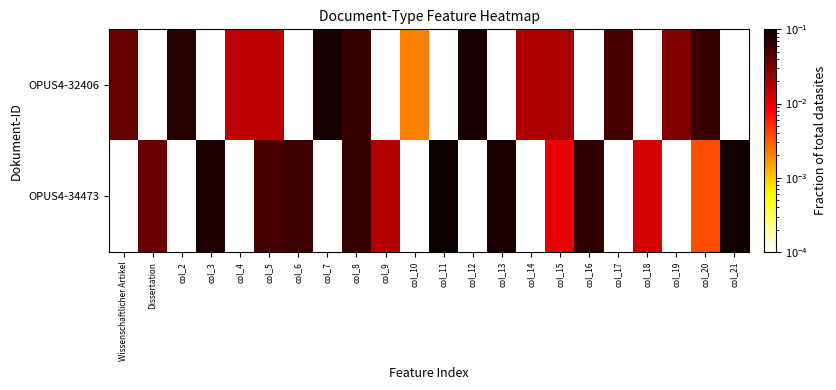

Reading left to right, list all the values displayed in this chart.

OPUS4-32406: Wissenschaftlicher Artikel=0.0	Dissertation=0.0	col_2=0.1	col_3=0.0	col_4=0.0	col_5=0.0	col_6=0.0	col_7=0.1	col_8=0.1	col_9=0.0	col_10=0.0	col_11=0.0	col_12=0.1	col_13=0.0	col_14=0.0	col_15=0.0	col_16=0.0	col_17=0.1	col_18=0.0	col_19=0.0	col_20=0.1	col_21=0.0
OPUS4-34473: Wissenschaftlicher Artikel=0.0	Dissertation=0.0	col_2=0.0	col_3=0.1	col_4=0.0	col_5=0.1	col_6=0.1	col_7=0.0	col_8=0.1	col_9=0.0	col_10=0.0	col_11=0.1	col_12=0.0	col_13=0.1	col_14=0.0	col_15=0.0	col_16=0.1	col_17=0.0	col_18=0.0	col_19=0.0	col_20=0.0	col_21=0.1